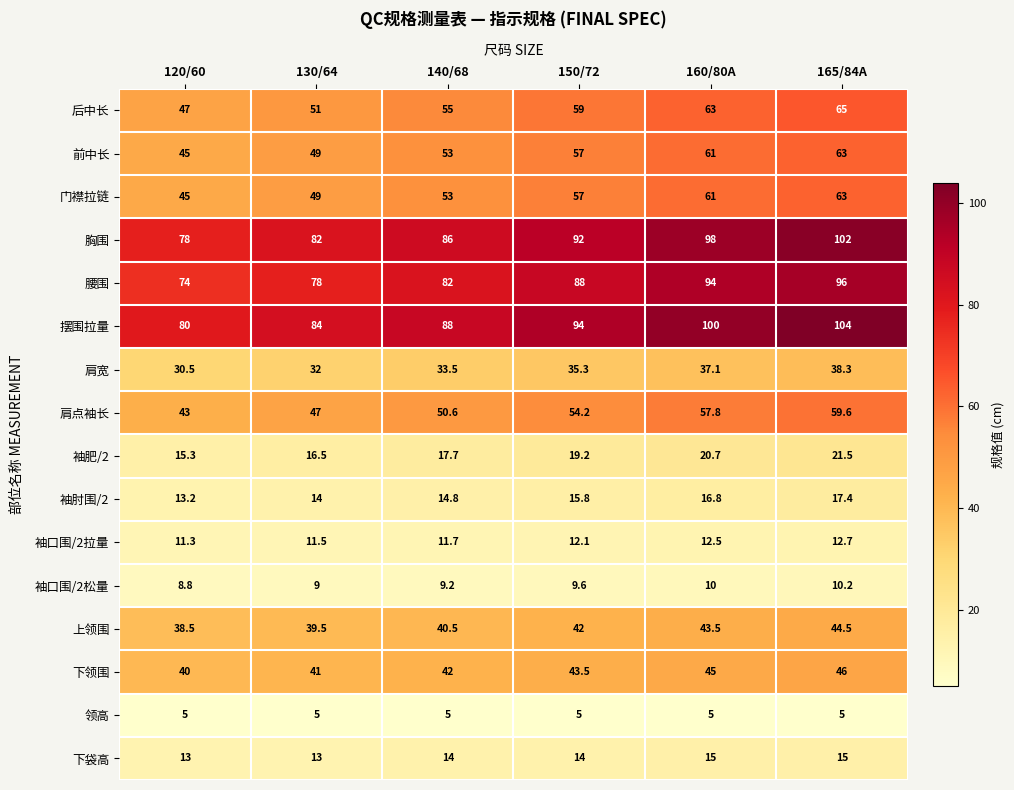

What is the minimum value shown in the chart?

5.0